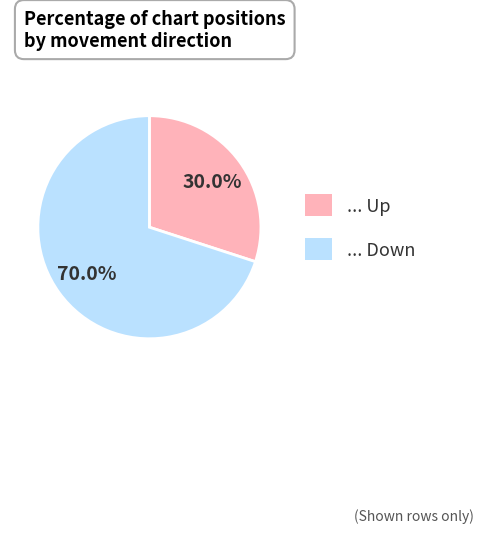

Is there a majority slice in this chart?

Yes